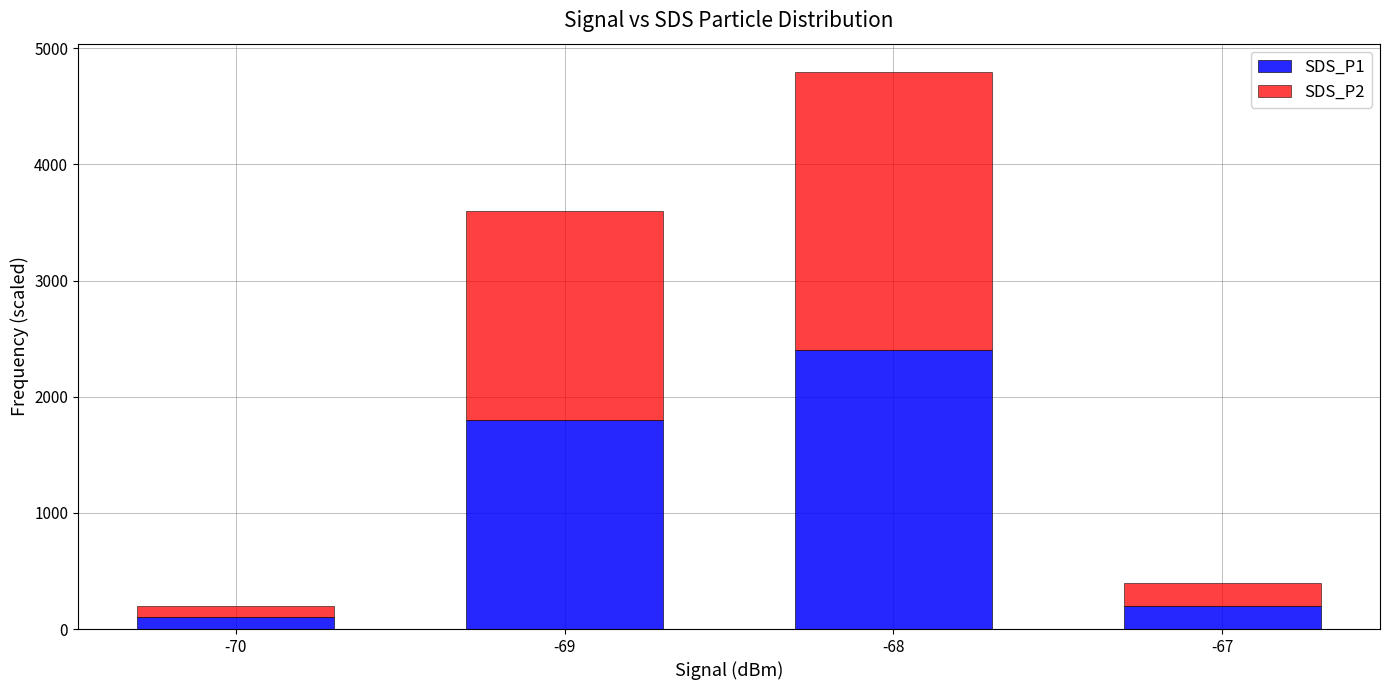

Reading right to left, list the values for the SDS_P1 series.

-67=200	-68=2400	-69=1800	-70=100